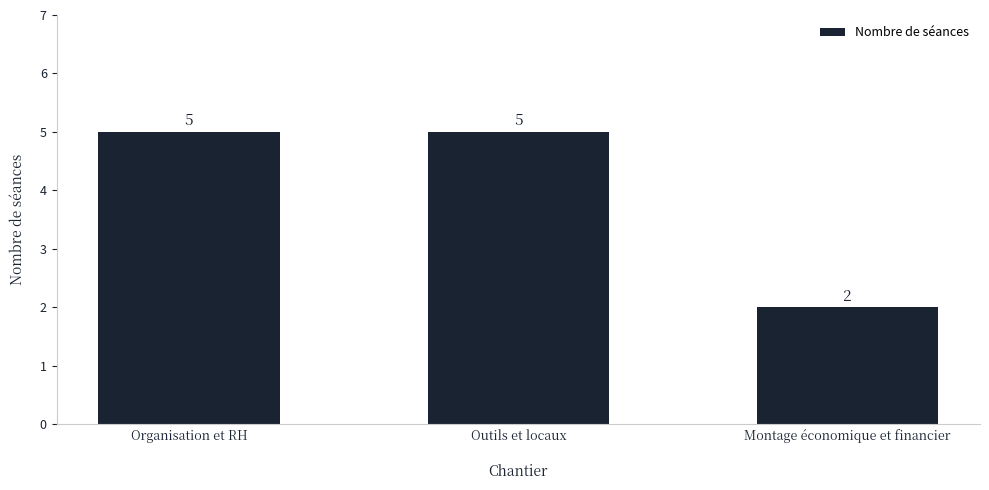

What is the average value?

4